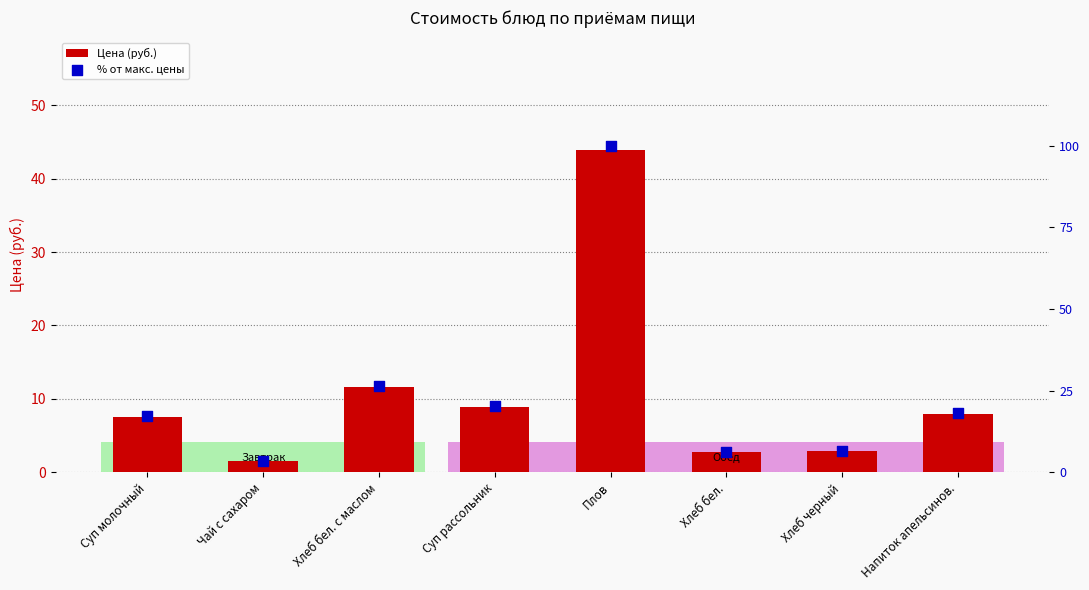

Is the value of % от макс. цены at Суп молочный greater than the value of Цена (руб.) at Суп рассольник?

Yes